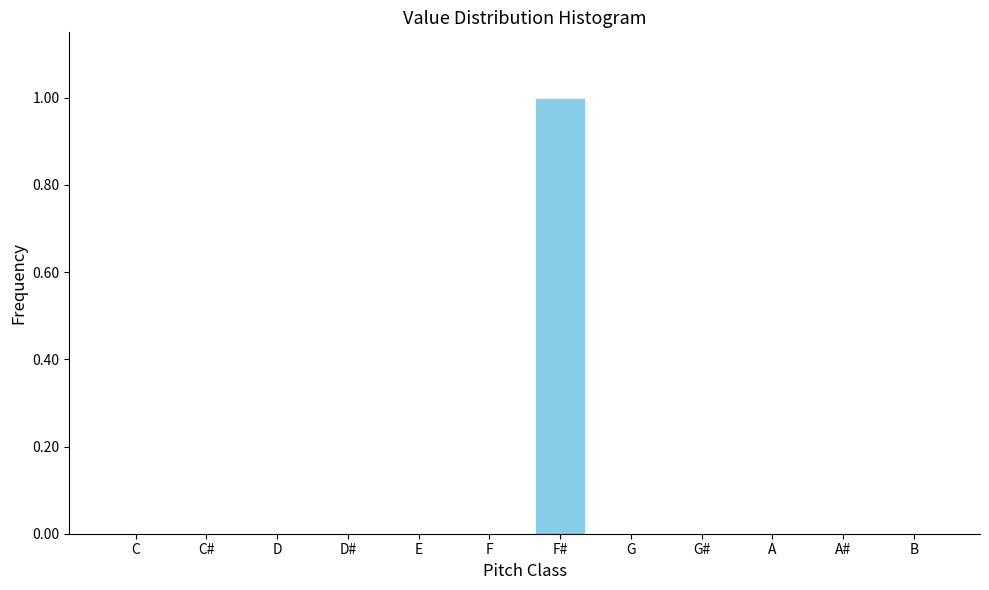

Reading left to right, extract all data points from this chart.

C=0	C#=0	D=0	D#=0	E=0	F=0	F#=1	G=0	G#=0	A=0	A#=0	B=0